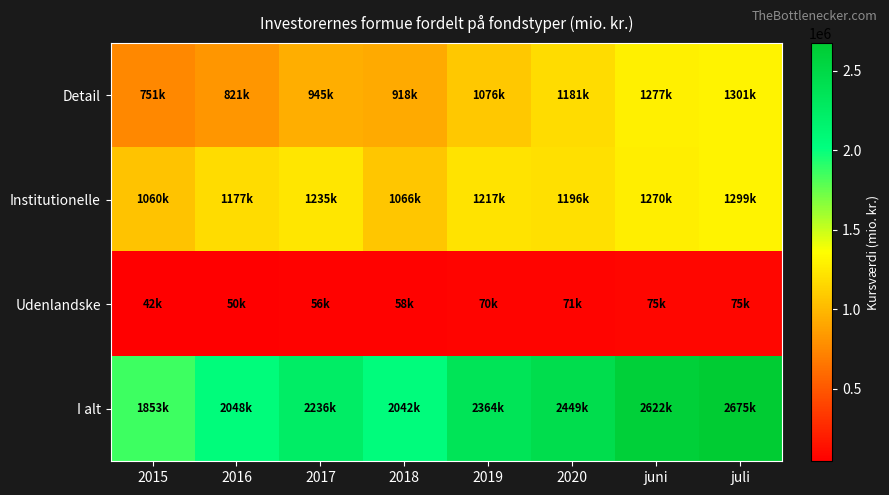

Rank the series by their maximum value, from highest to lowest.

I alt, Detail, Institutionelle, Udenlandske